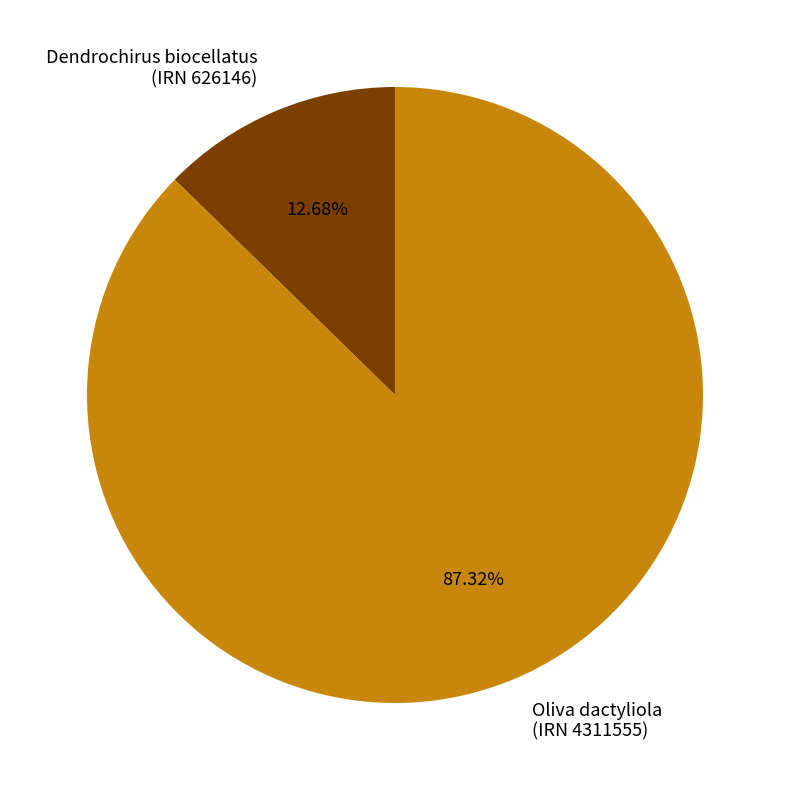

Is the sum of Dendrochirus biocellatus (IRN 626146) and Oliva dactyliola (IRN 4311555) greater than half?

Yes